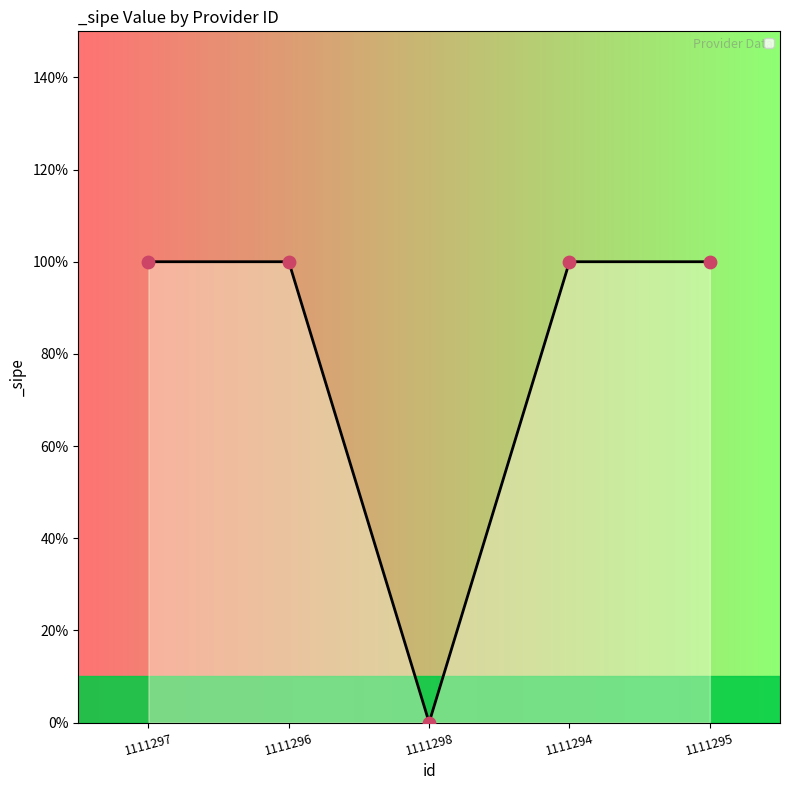

What is the ratio of the value at 1111296 to the value at 1111294?

1.0